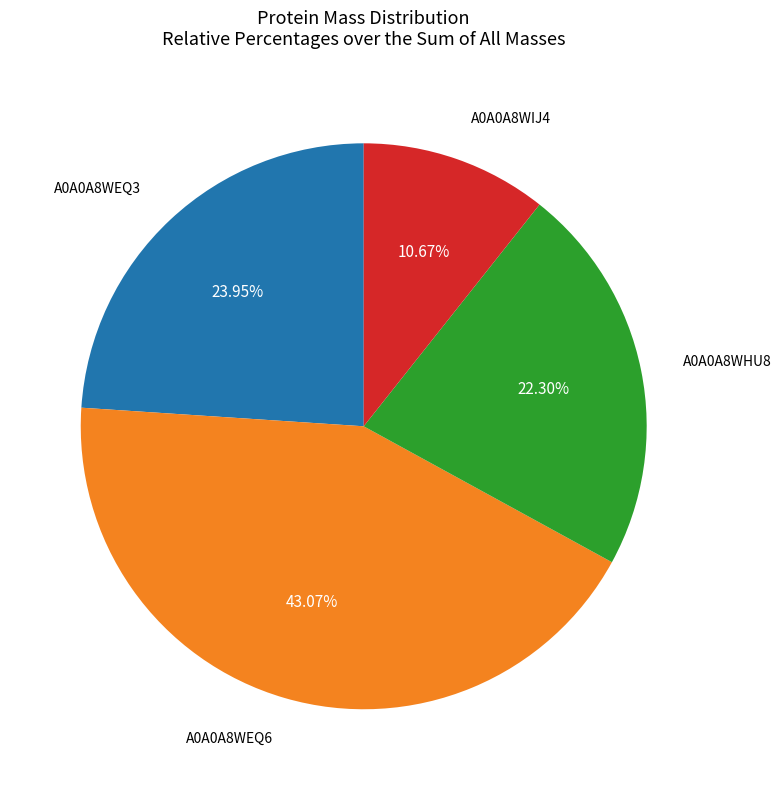

Is there any slice that represents more than half of the pie?

No